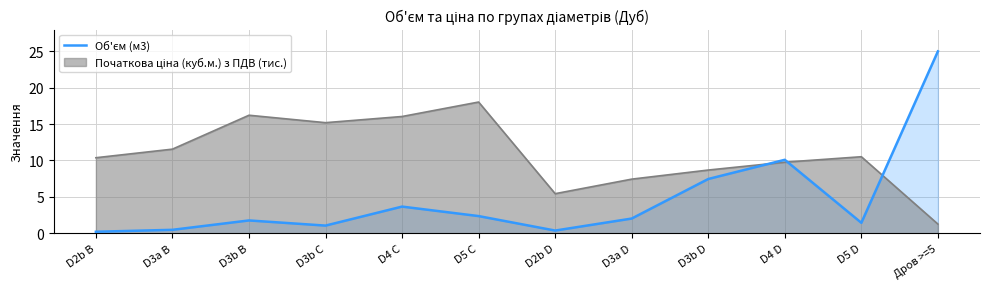

At which category does the data reach its first local valley?

D3b C